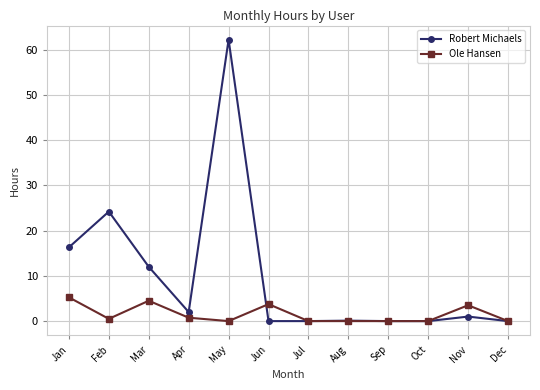

List the series in order of their peak value, highest first.

Robert Michaels, Ole Hansen